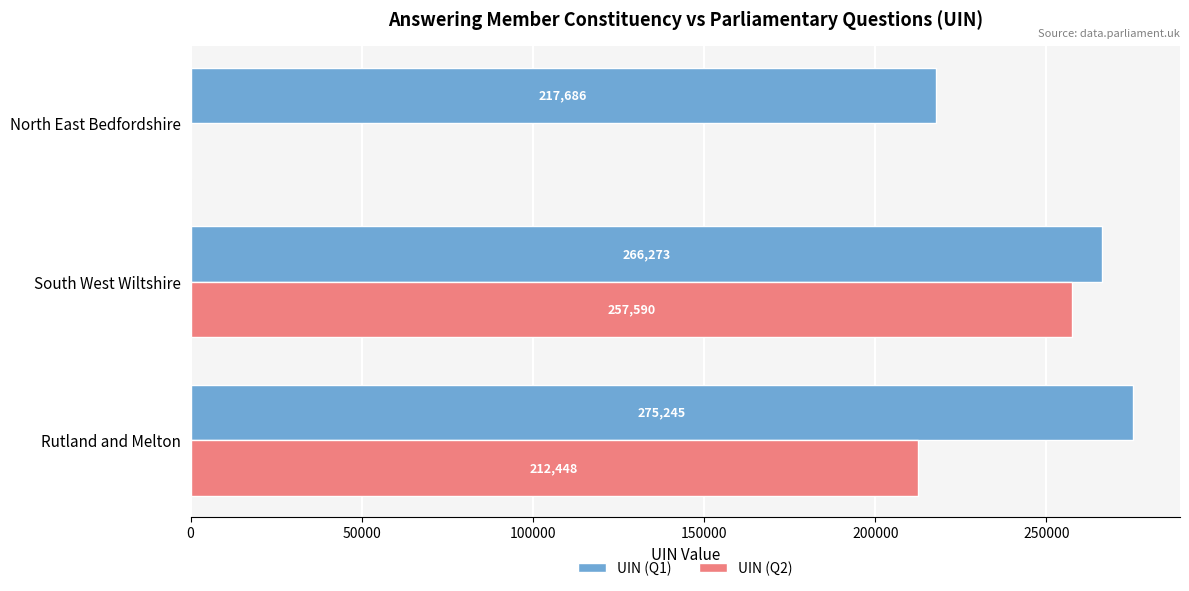

What is the sum of all UIN (Q2) values?

470038